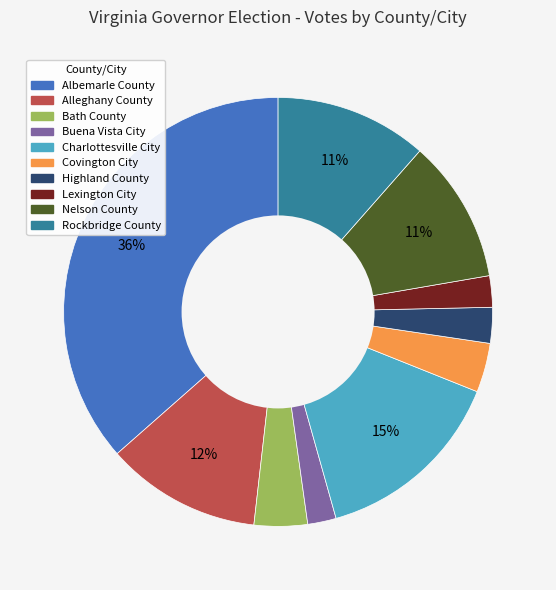

Between Bath County and Buena Vista City, which is larger?

Bath County